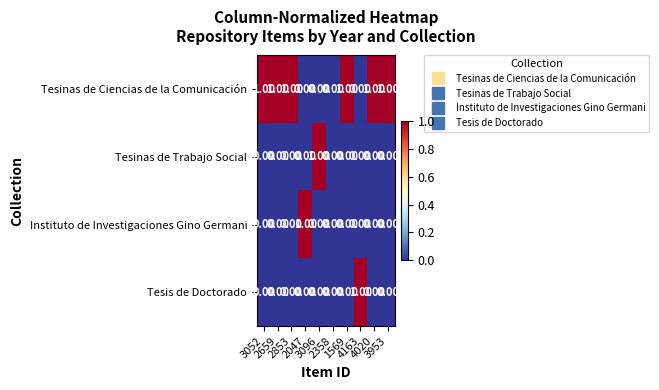

Which series has the largest total across all categories?

Tesinas de Ciencias de la Comunicación